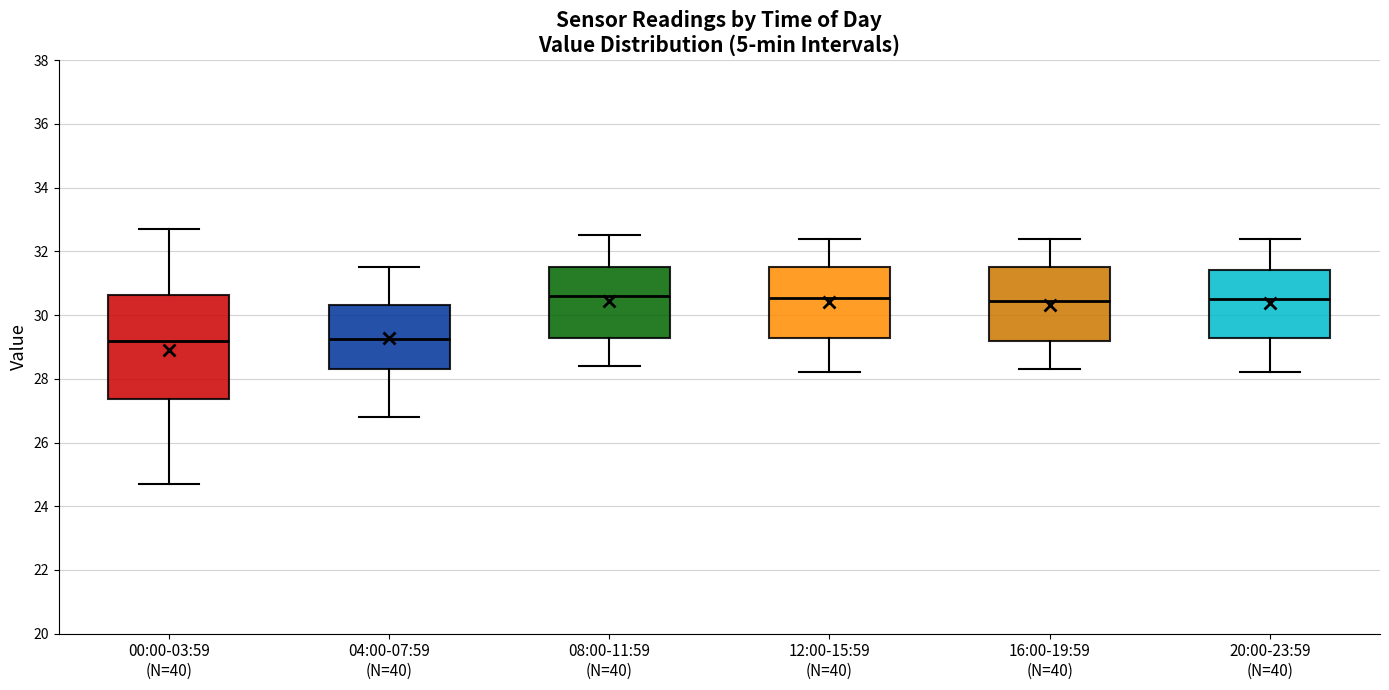

Where does the median line of the box for 20:00-23:59 (N=40) sit on the y-axis? The values are not printed on the chart, so give them approximately, as read against the axis.

30.6